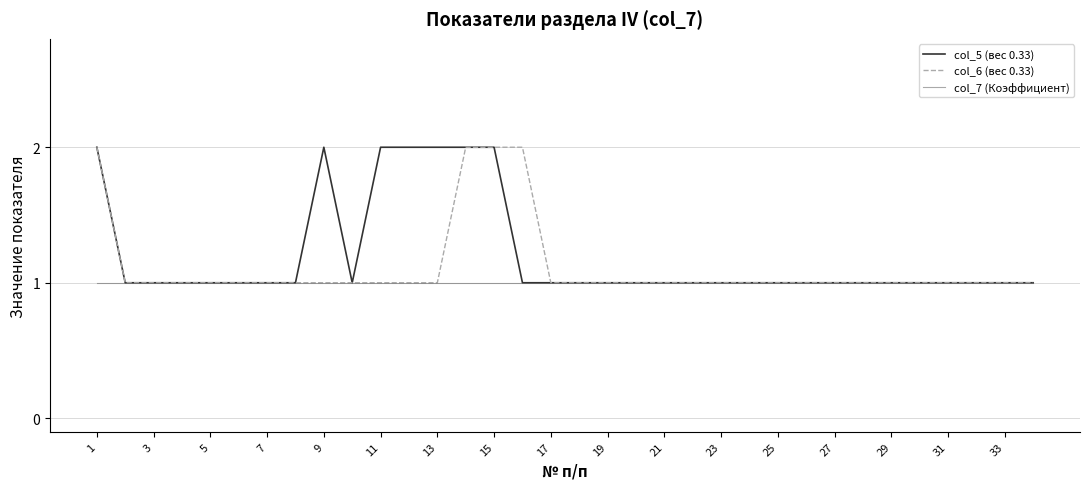

List the series in order of their overall mean, lowest first.

col_7 (Коэффициент), col_6 (вес 0.33), col_5 (вес 0.33)